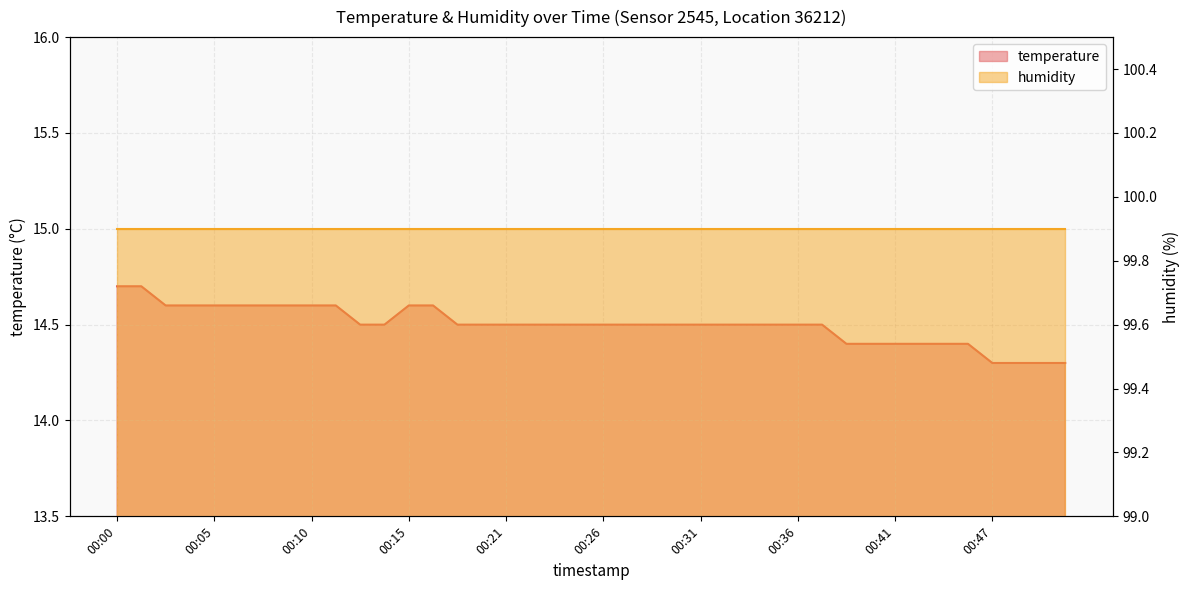

The value at 00:50 is 9.3. True or false?

False